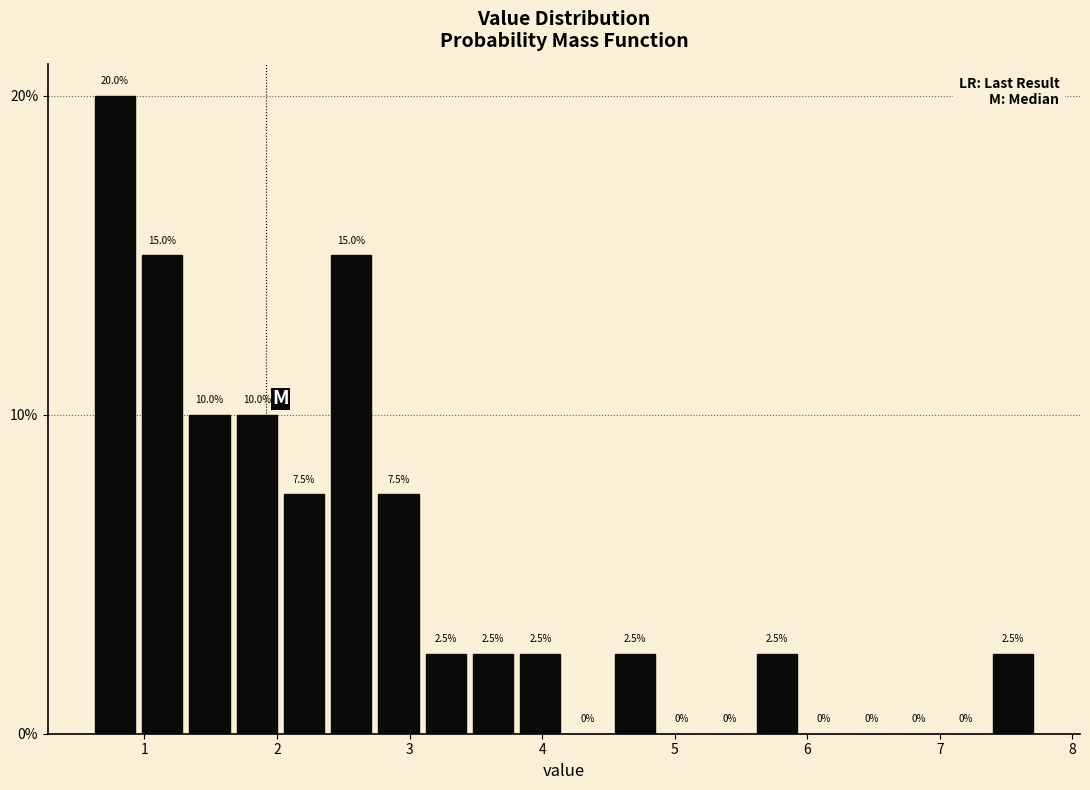

Around what value on the x-axis is the tallest bar? Give the approximate position of its centre, as read against the axis.

0.8